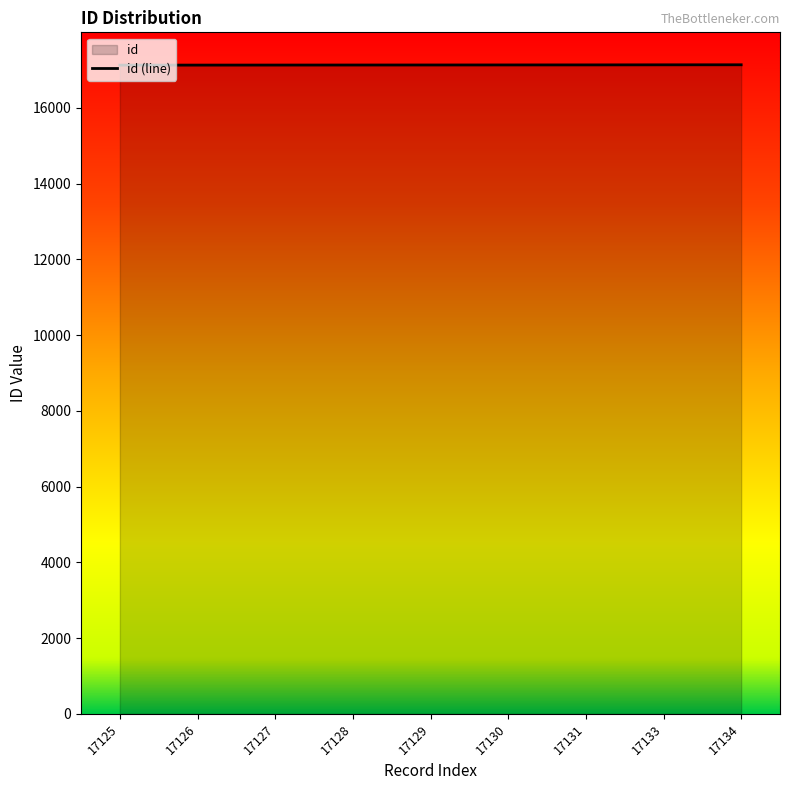

Reading left to right, extract all data points from this chart.

17125	17126	17127	17128	17129	17130	17131	17133	17134